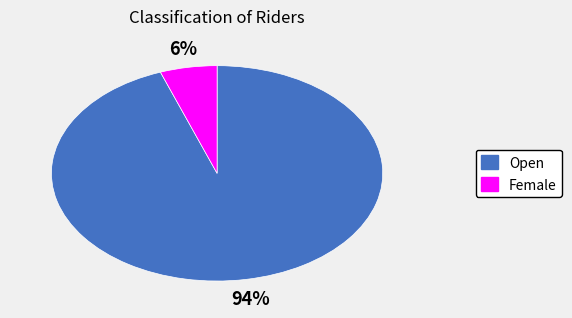

How many segments does this pie chart have?

2